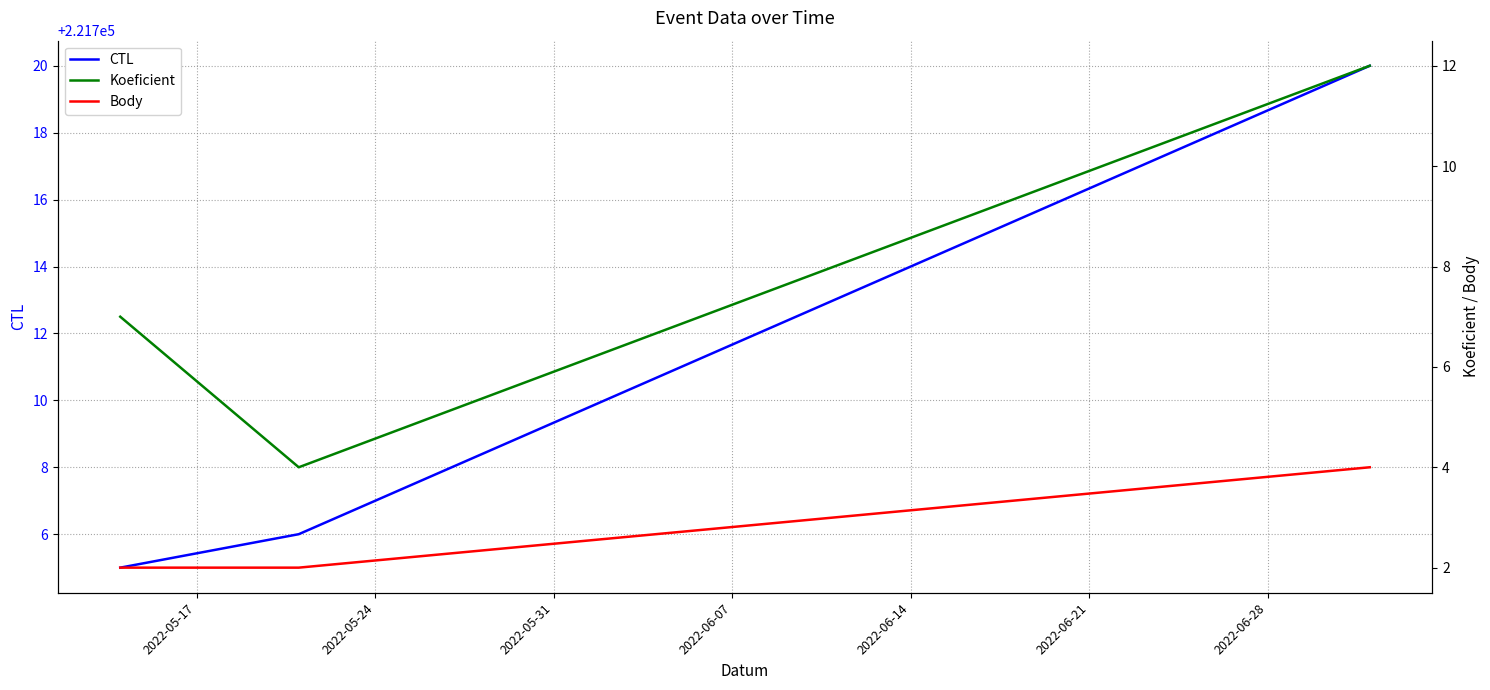

What is the highest value of the CTL series?

221720